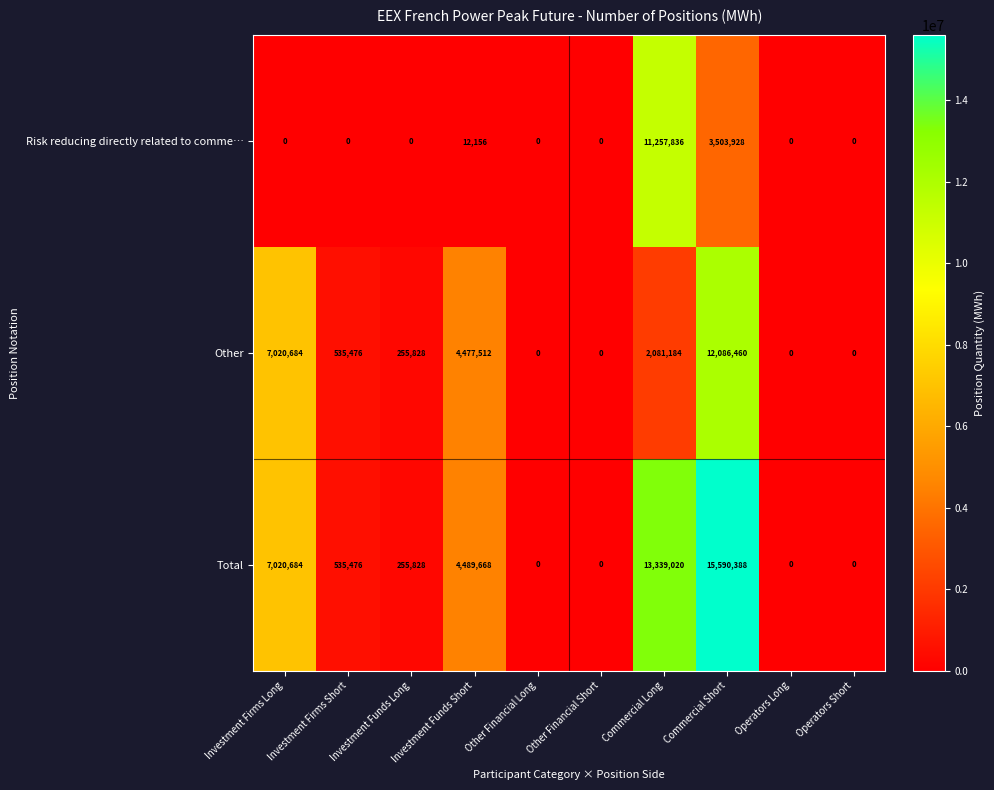

List the series in order of their overall mean, lowest first.

Risk reducing directly related to comme…, Other, Total